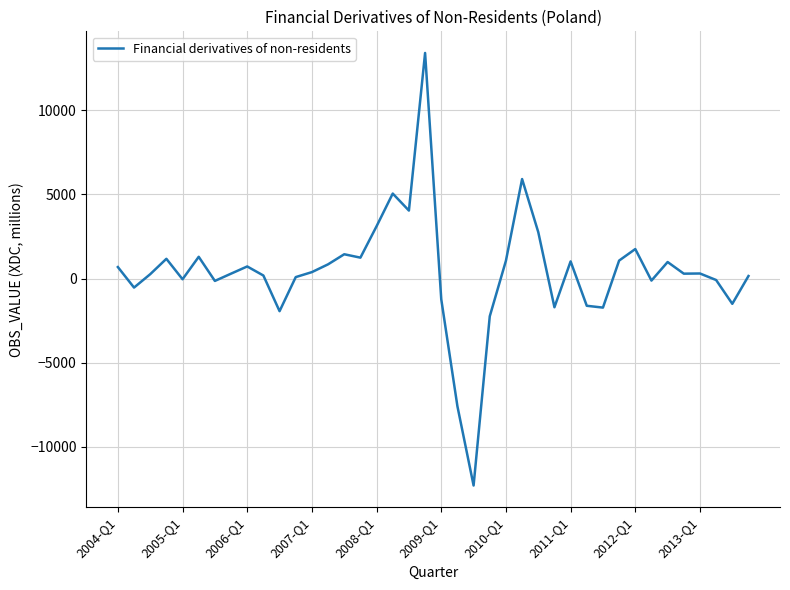

What is the greatest value displayed?

13391.8